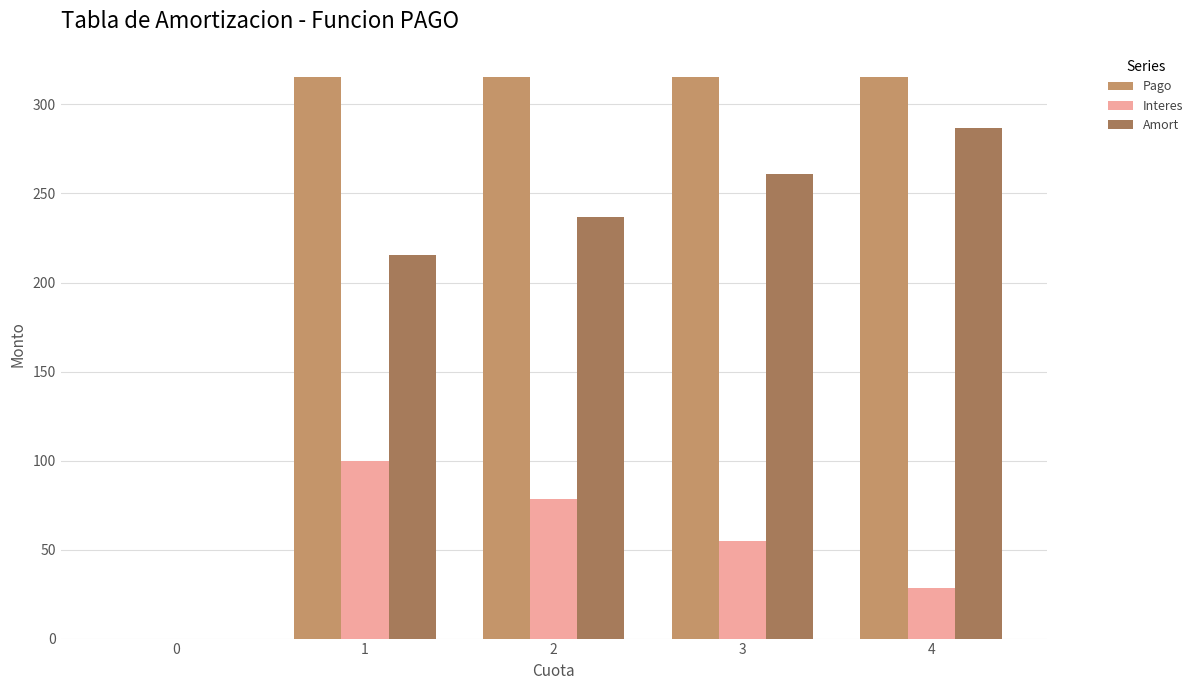

Reading left to right, list all the values displayed in this chart.

Pago: 0=0.0	1=315.5	2=315.5	3=315.5	4=315.5
Interes: 0=0.0	1=100.0	2=78.5	3=54.8	4=28.7
Amort: 0=0.0	1=215.5	2=237.0	3=260.7	4=286.8